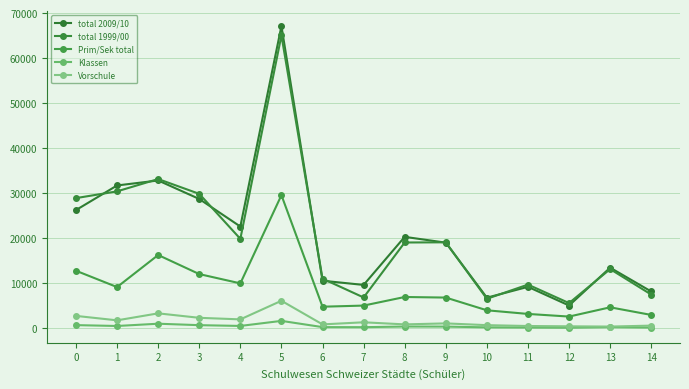

What is the average value of the Prim/Sek total series?

8745